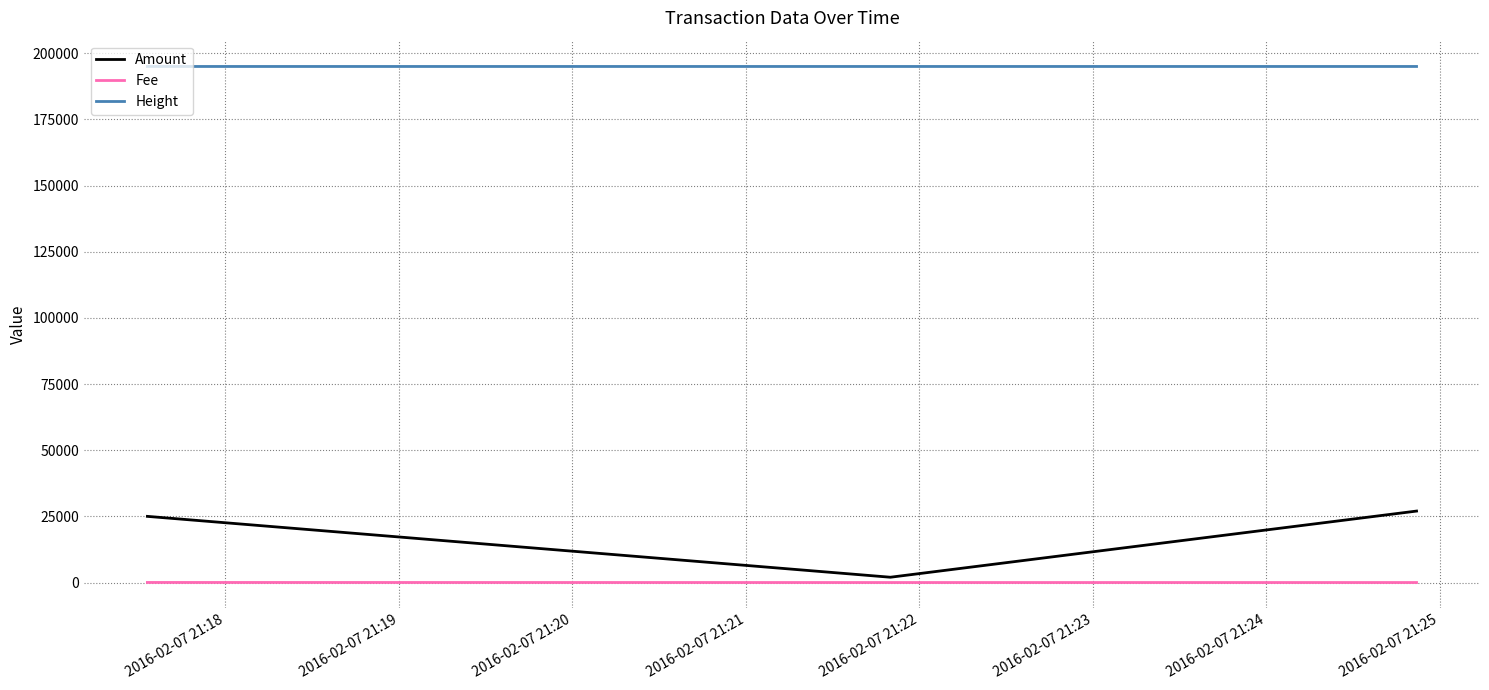

Which series has the largest total across all categories?

Height